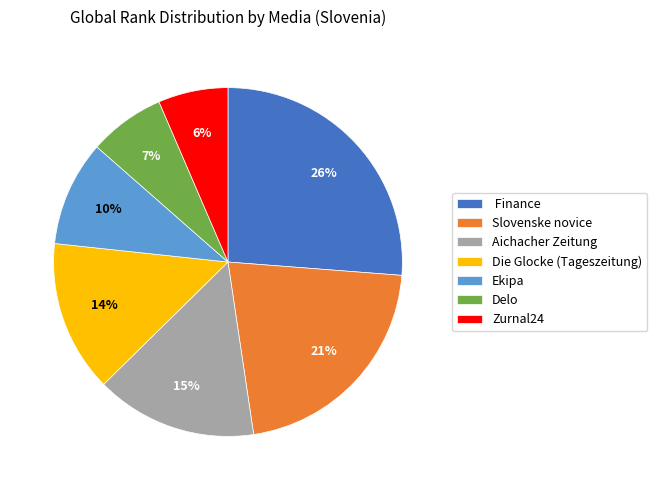

Rank the categories by value from lowest to highest.

Zurnal24, Delo, Ekipa, Die Glocke (Tageszeitung), Aichacher Zeitung, Slovenske novice, Finance